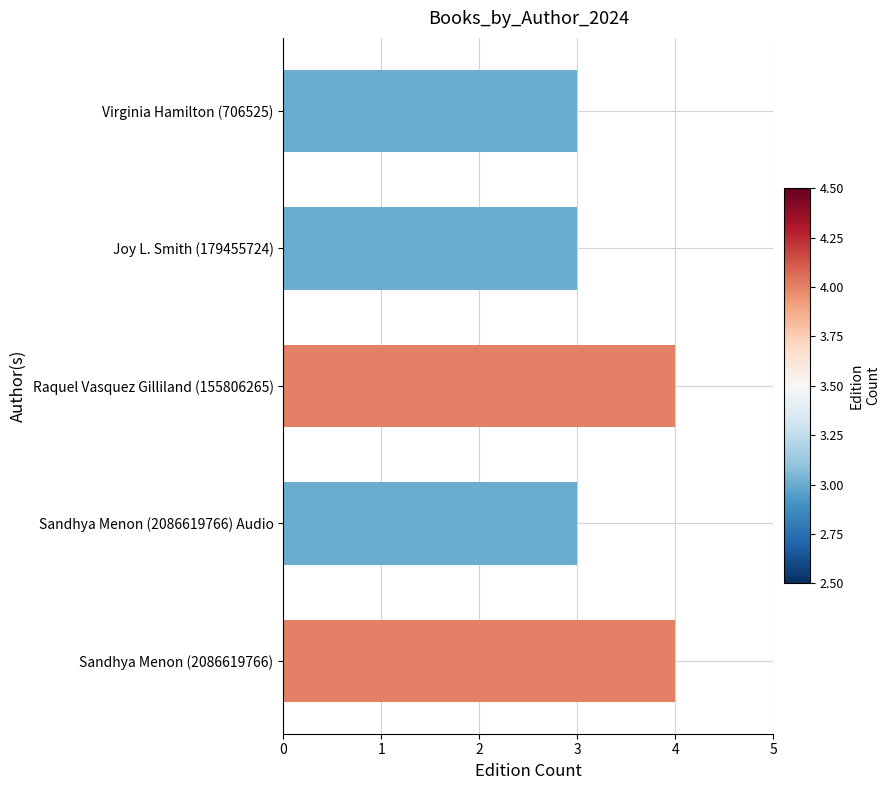

Is it true that the value at Sandhya Menon (2086619766) Audio is 5?

False